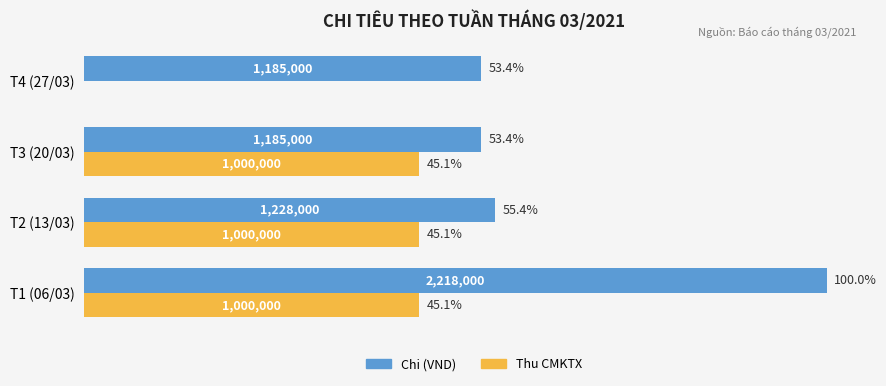

What is the highest value of the Thu CMKTX series?

1000000